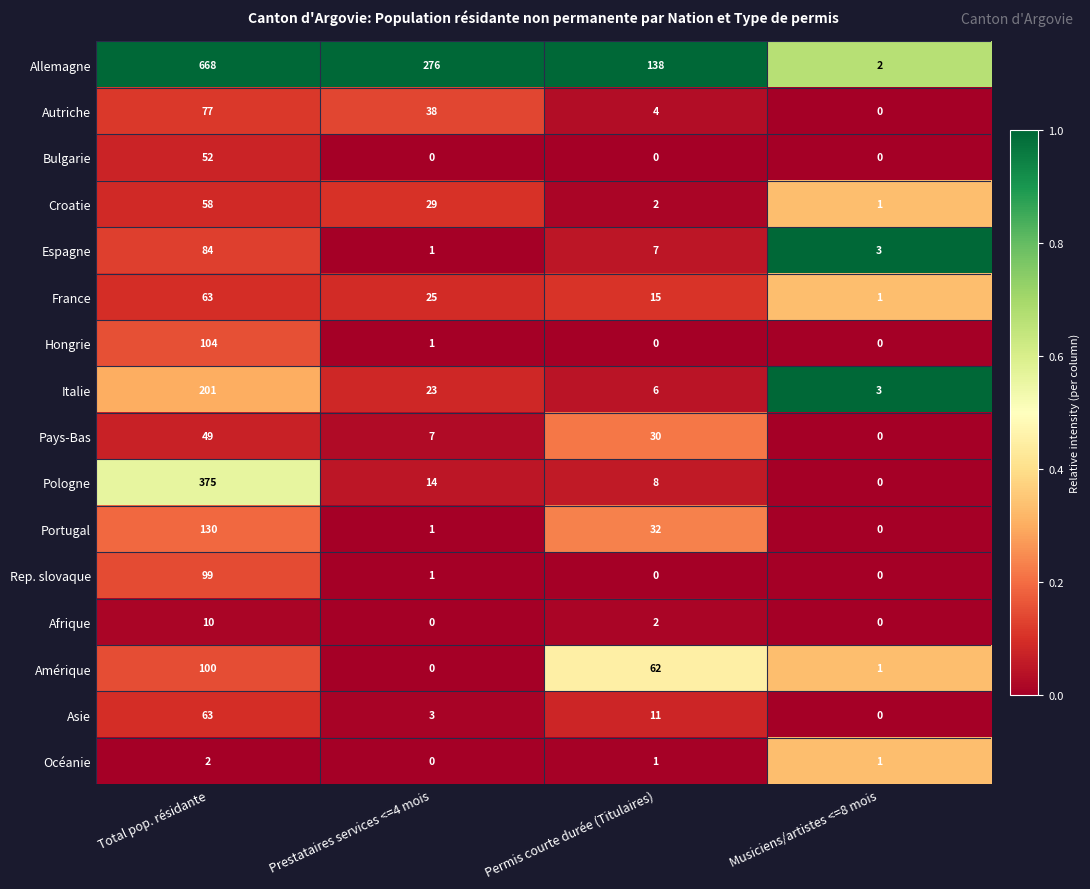

The value of Rep. slovaque at Permis courte durée (Titulaires) is 0. True or false?

True